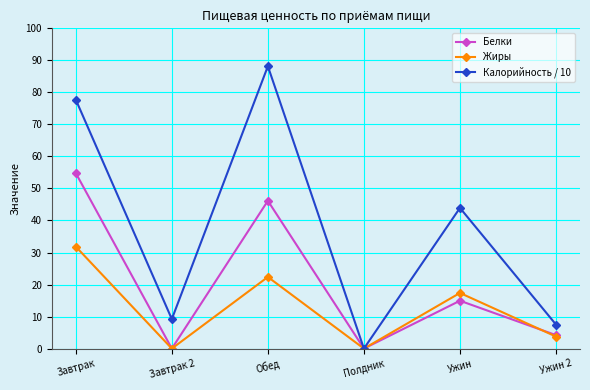

What position from the left is Ужин 2?

6